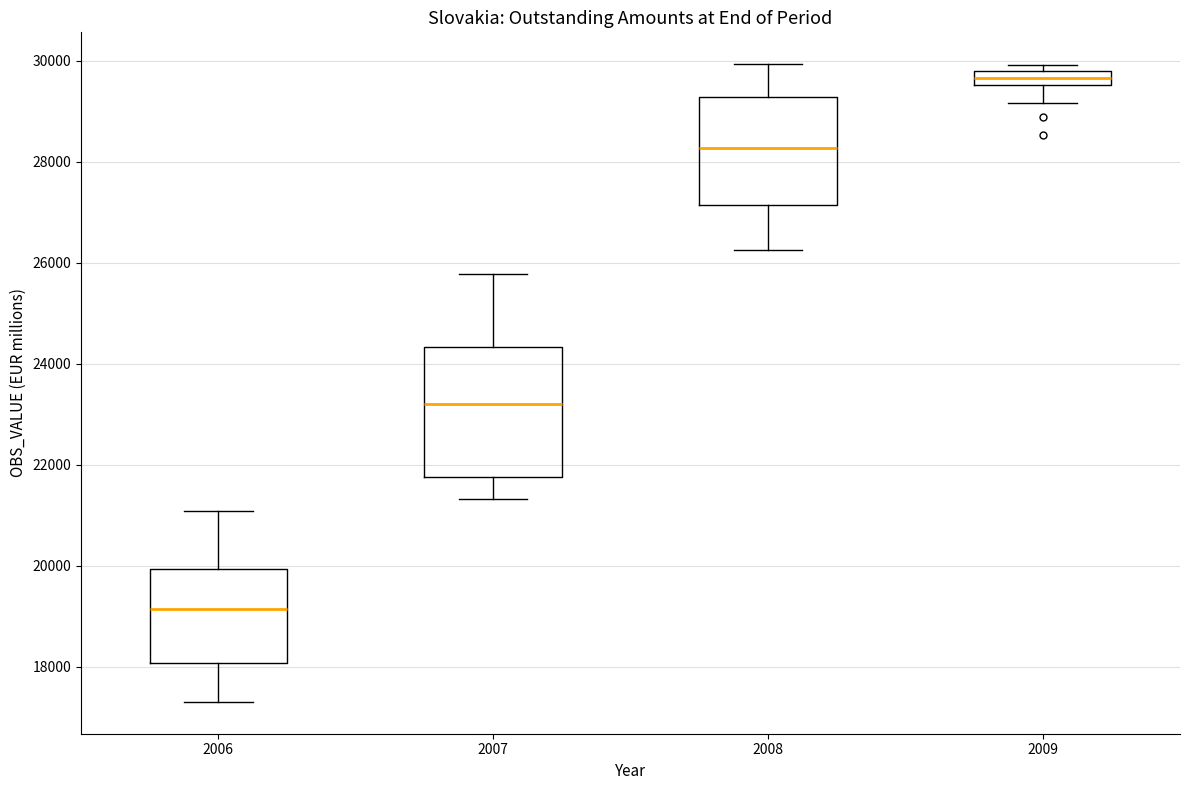

Where does the lower whisker of the box at x = 2009 end on the y-axis? The values are not printed on the chart, so give them approximately, as read against the axis.

29200